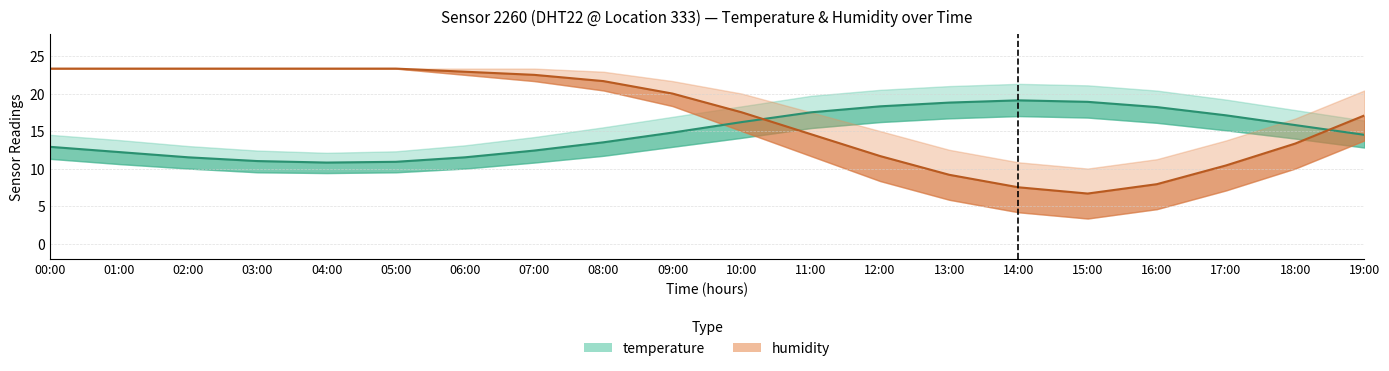

What is the label of the 17th point from the left?

16:00